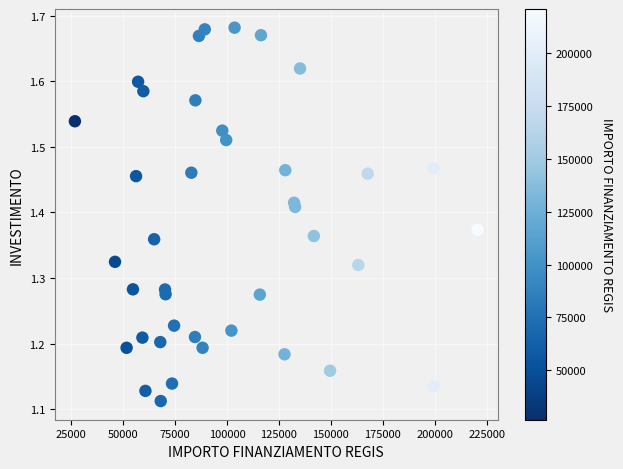

What is the range of X values (max minus min)?

193933.1